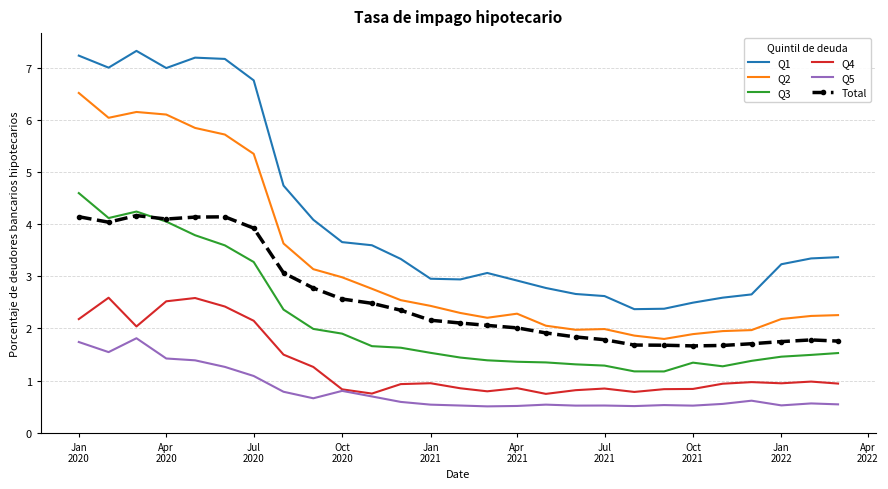

What are all the series names shown in the legend?

Q1, Q2, Q3, Q4, Q5, Total